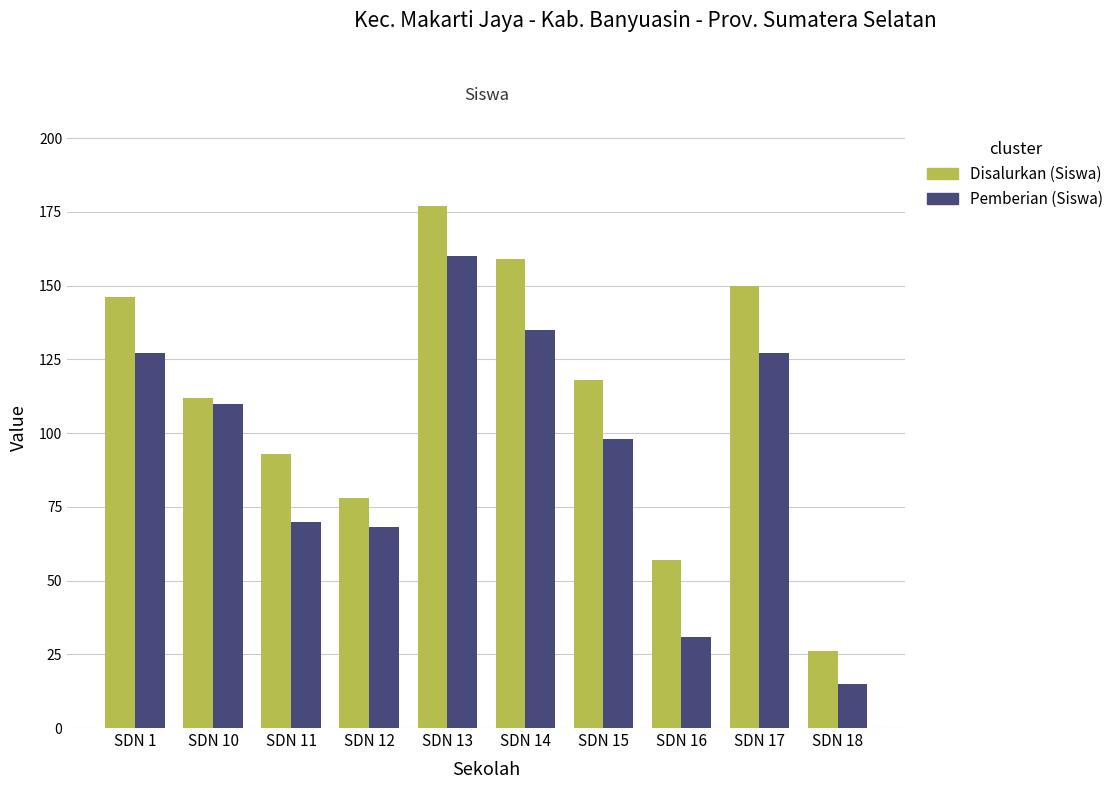

Where is Disalurkan (Siswa) nearest to the value 101?

SDN 11